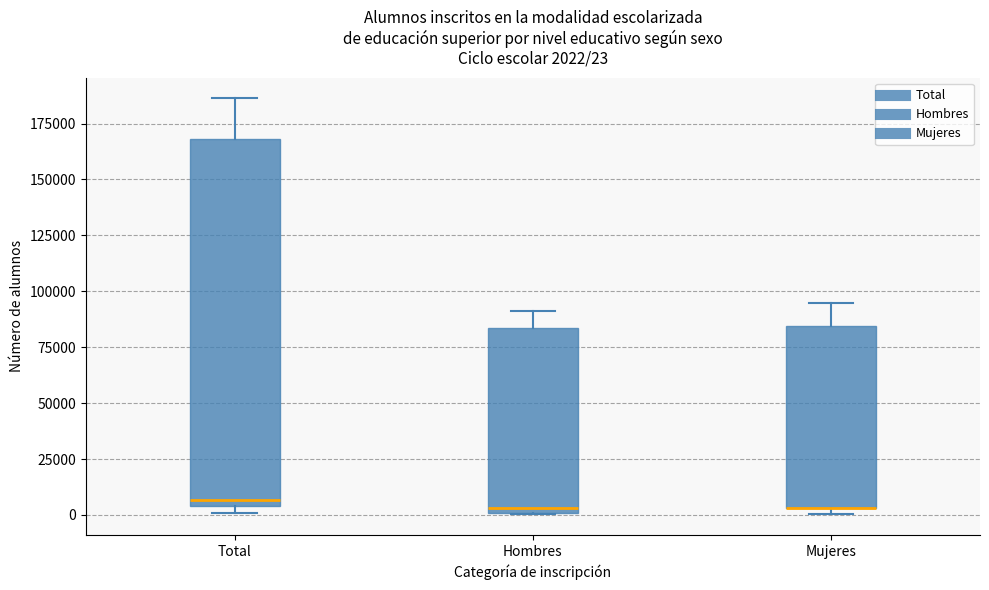

Which box is the tallest, from its lower edge to its upper edge?

Total